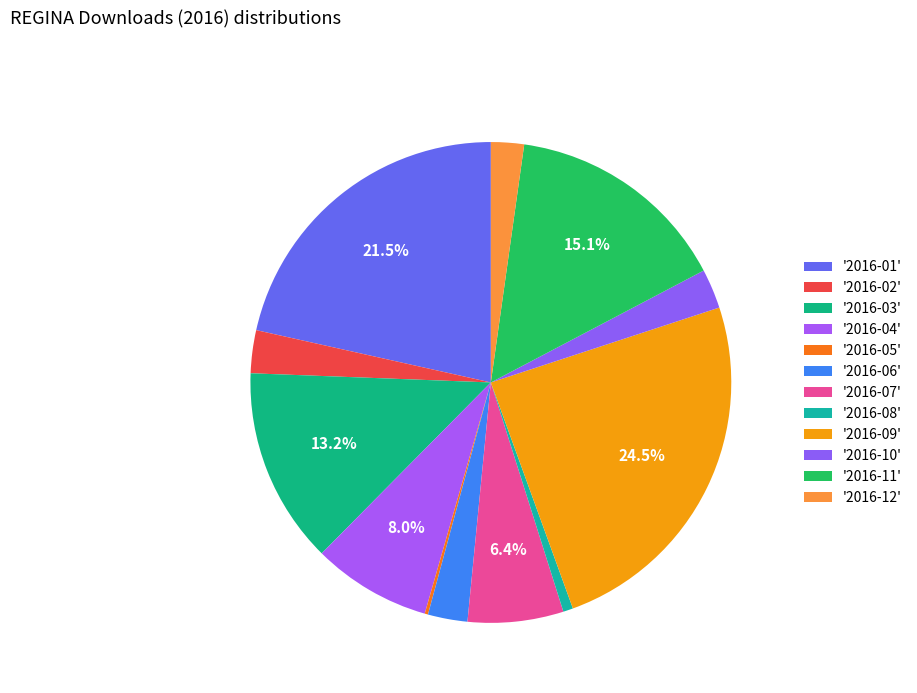

Count the number of slices in the pie.

12